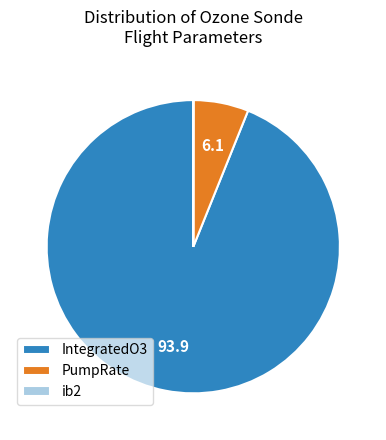

The IntegratedO3 slice represents 85% of the pie. True or false?

False